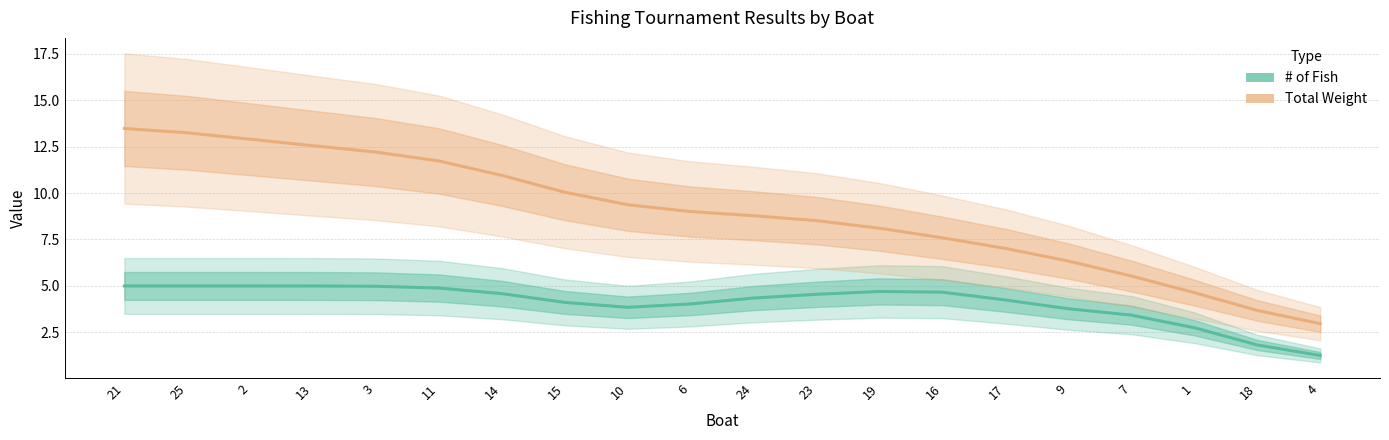

What is the label of the 15th point from the left?

17